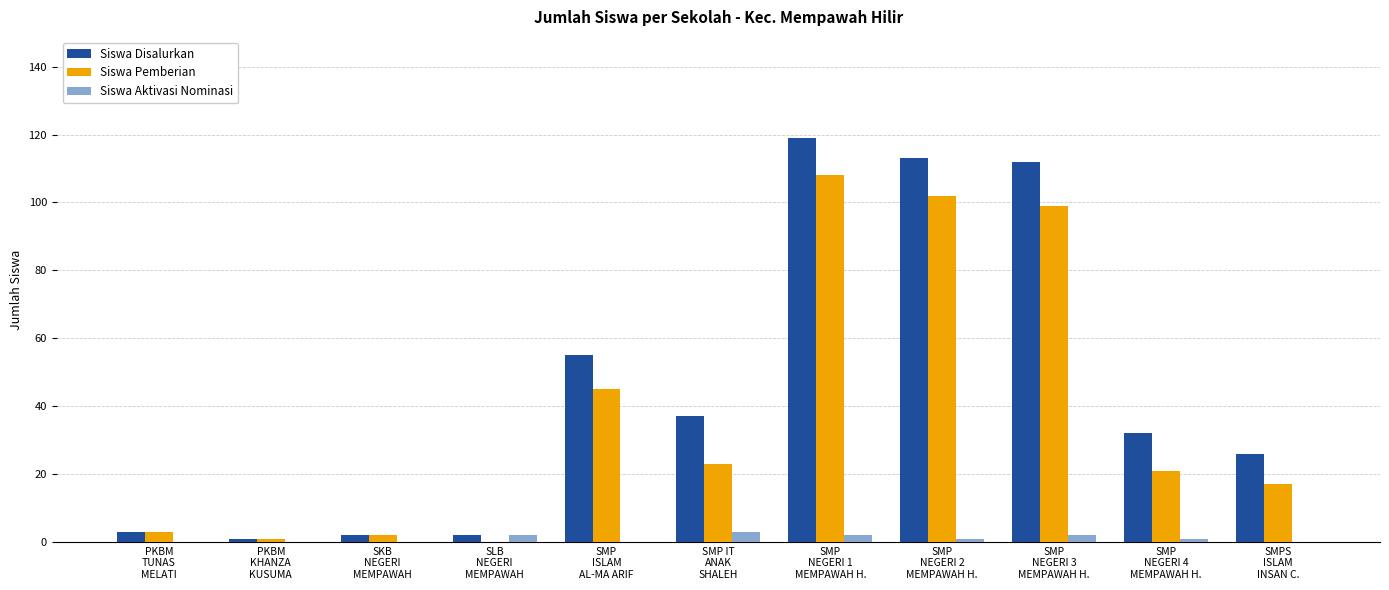

What are all the series names shown in the legend?

Siswa Disalurkan, Siswa Pemberian, Siswa Aktivasi Nominasi